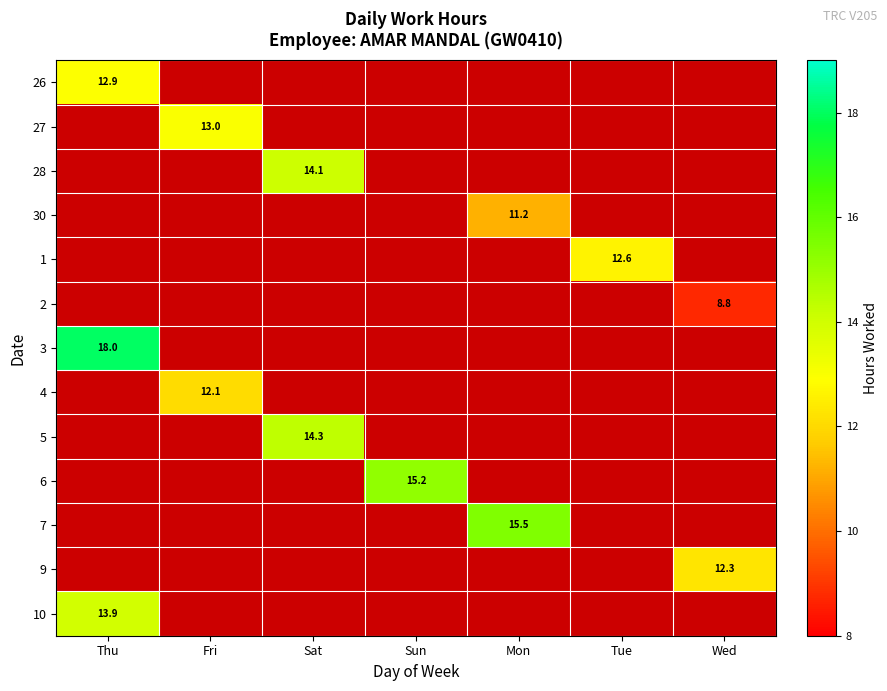

The value of 7 at Mon is 15.5. True or false?

True